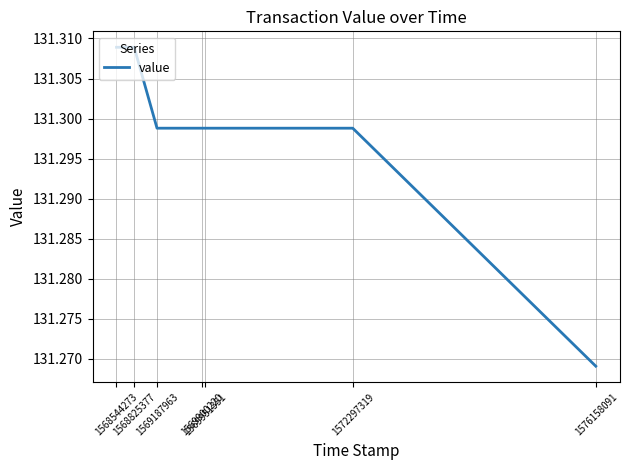

What is the sum of all values?

919.1